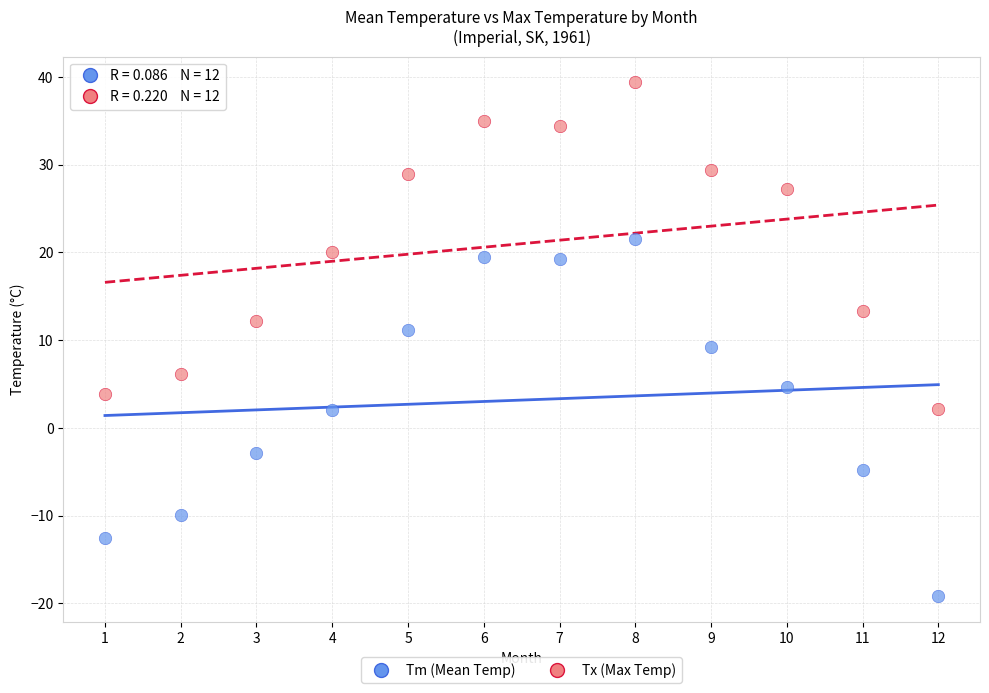

Across all data points, what is the range of X values (max minus min)?

11.0